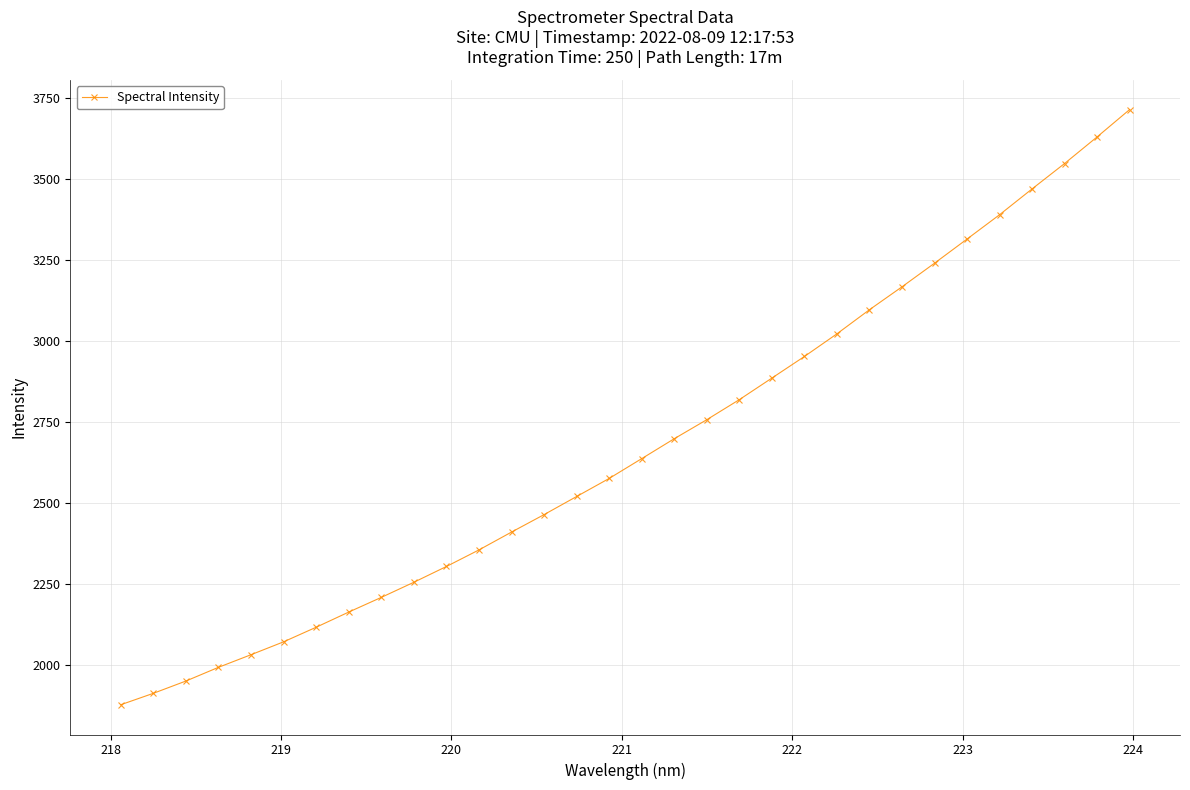

What is the difference between the maximum and minimum values?

1836.1